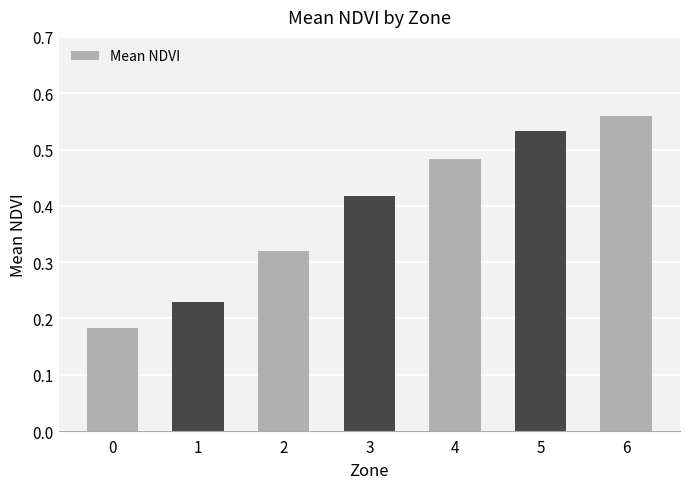

Is it true that the value at 6 is 0.4?

False